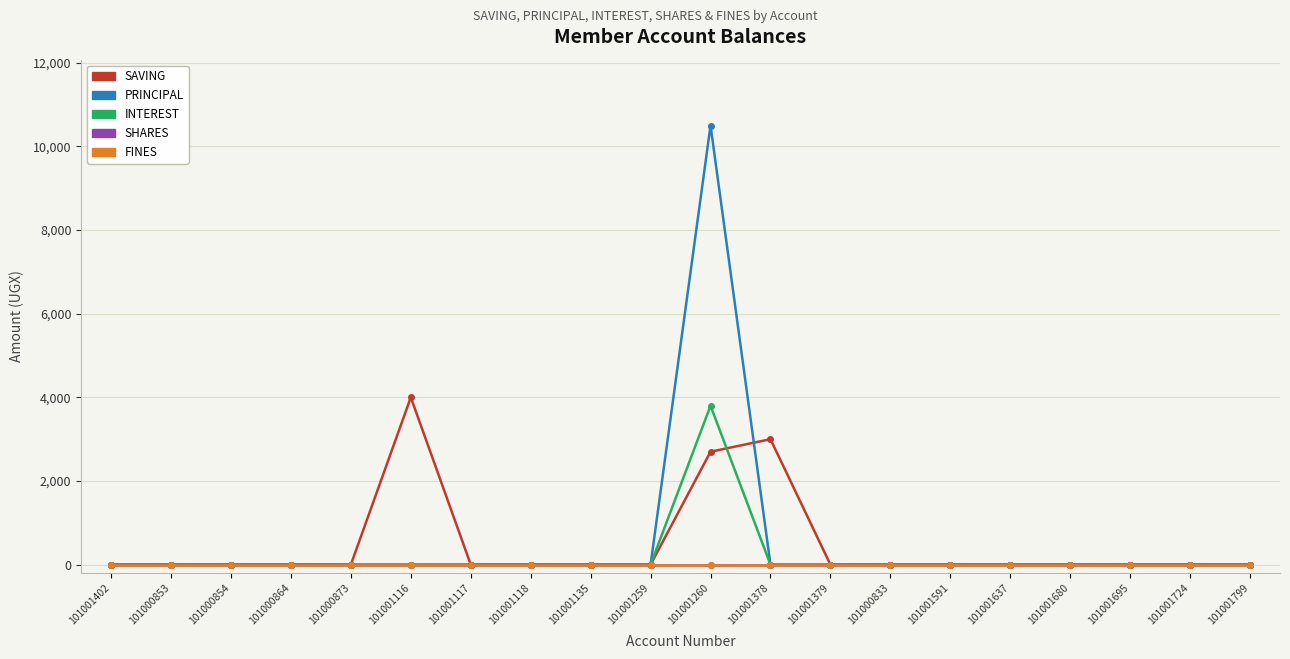

True or false: SAVING has more than 1 points higher than both neighbors.

True